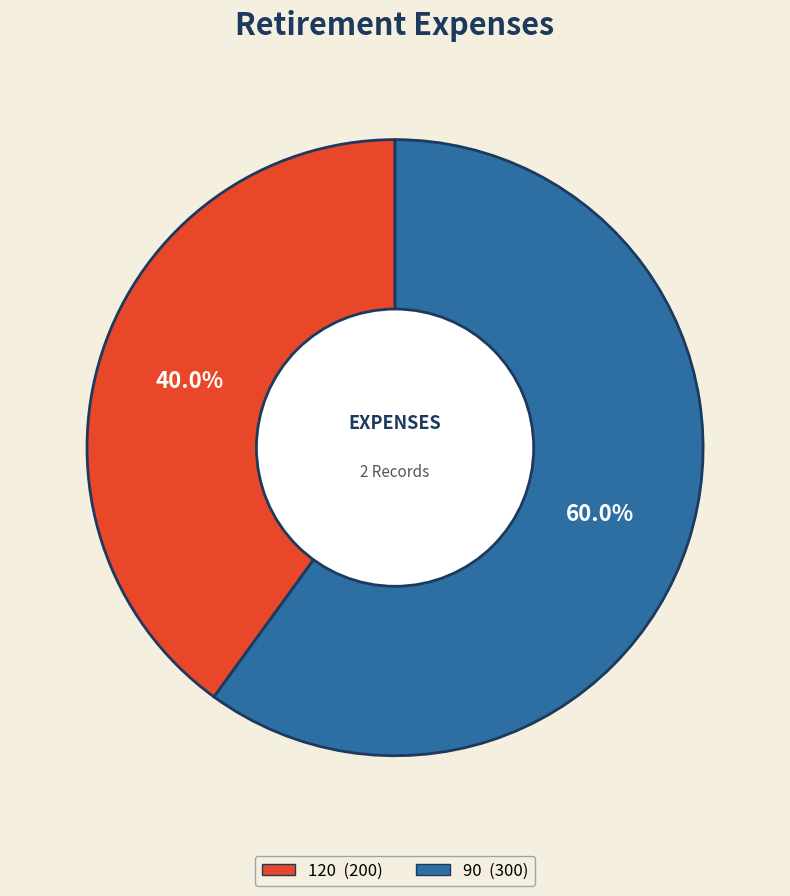

What portion of the pie excludes 90?

40.0%